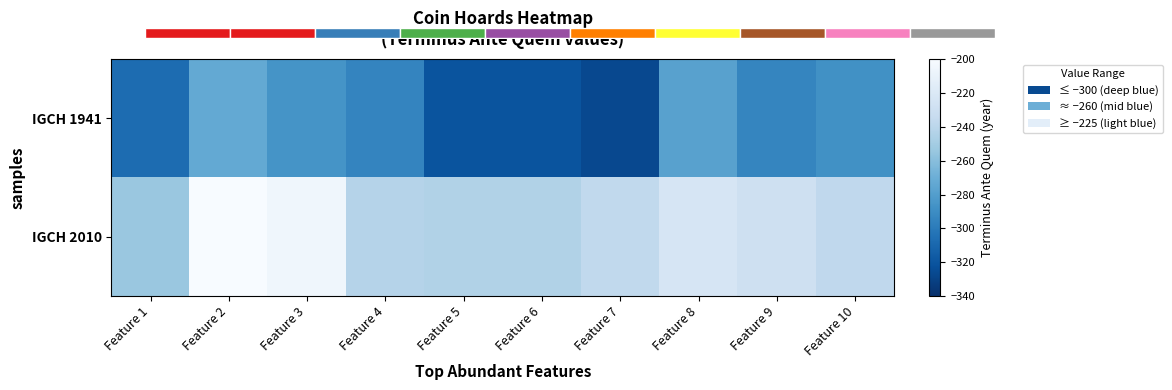

What is the minimum value for IGCH 2010?

-253.8